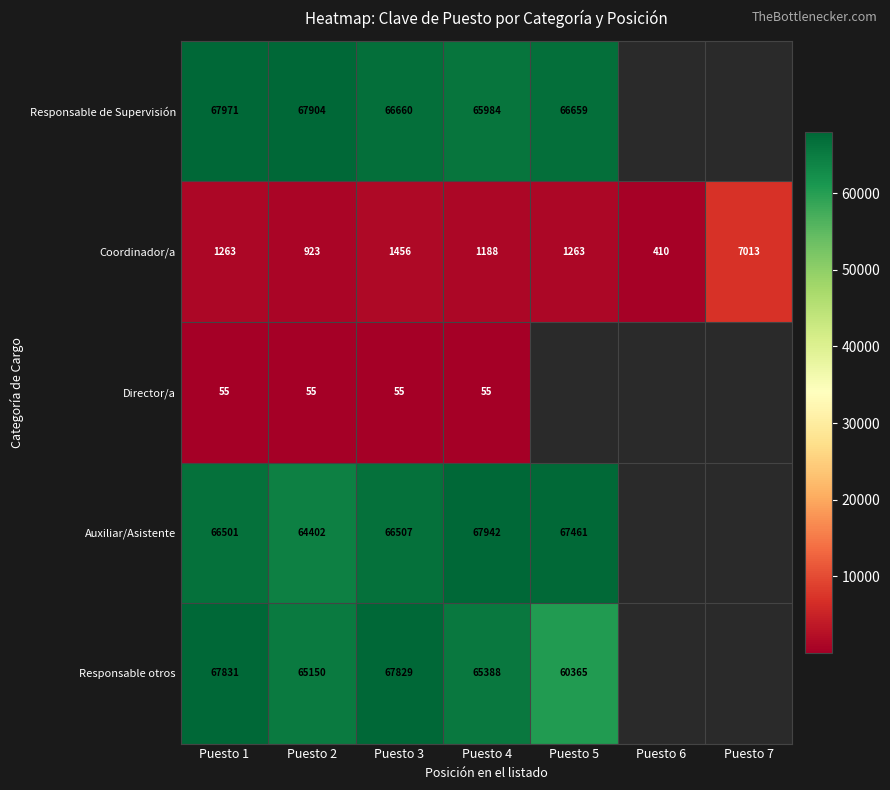

At how many categories does at least one series exceed 7868?

5